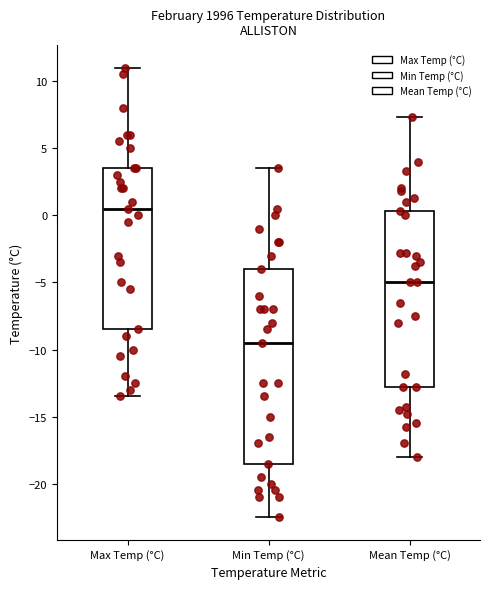

Where does the upper whisker of the box for Max Temp (°C) end on the y-axis? The values are not printed on the chart, so give them approximately, as read against the axis.

11.0